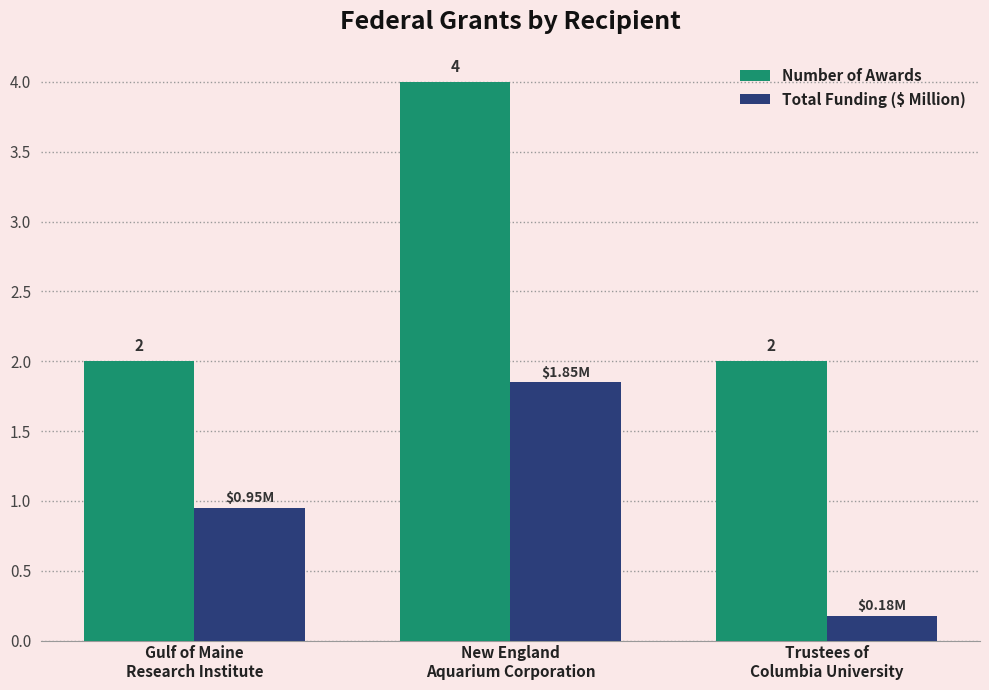

Are the bars grouped side by side (vs. stacked)?

Yes